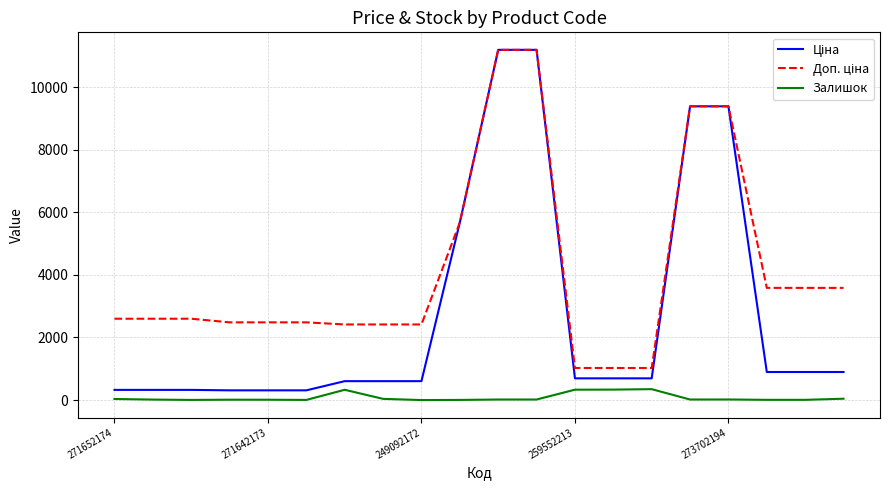

What is the maximum value shown in the chart?

11188.2